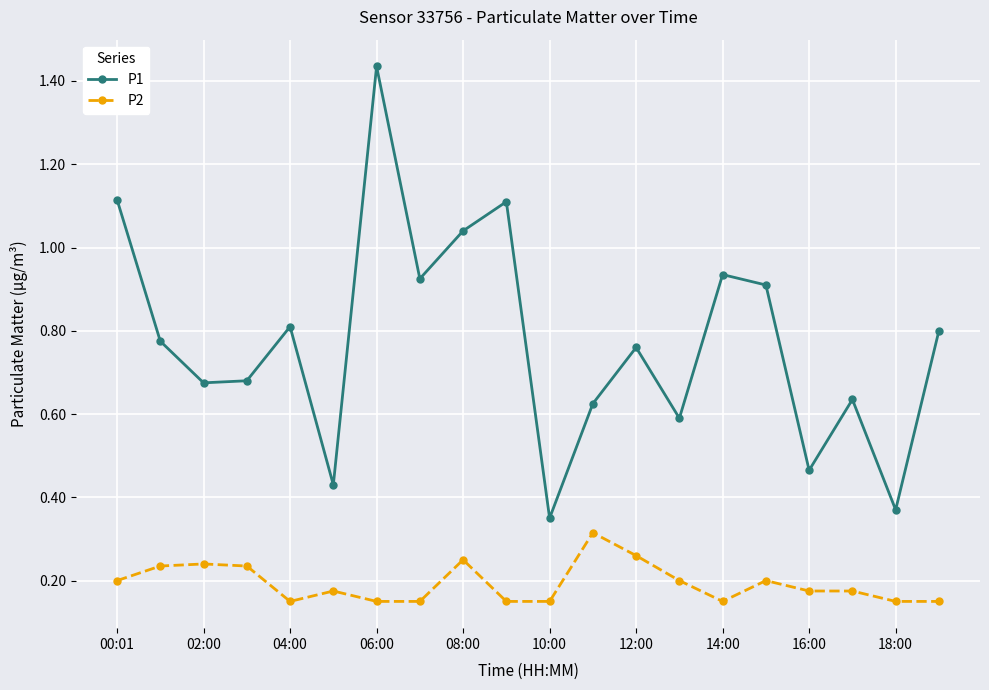

Which series has the largest range (max minus min)?

P1